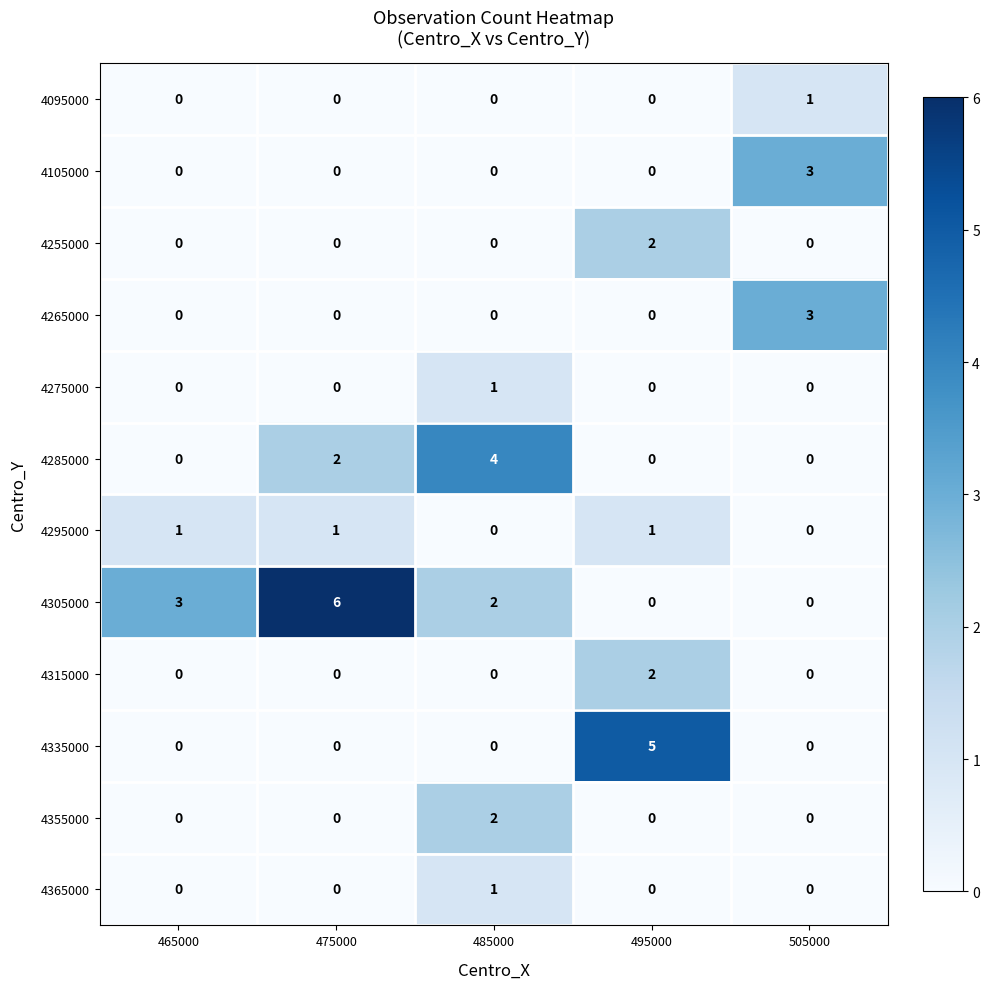

What is the difference between the maximum and minimum values in the 4105000 series?

3